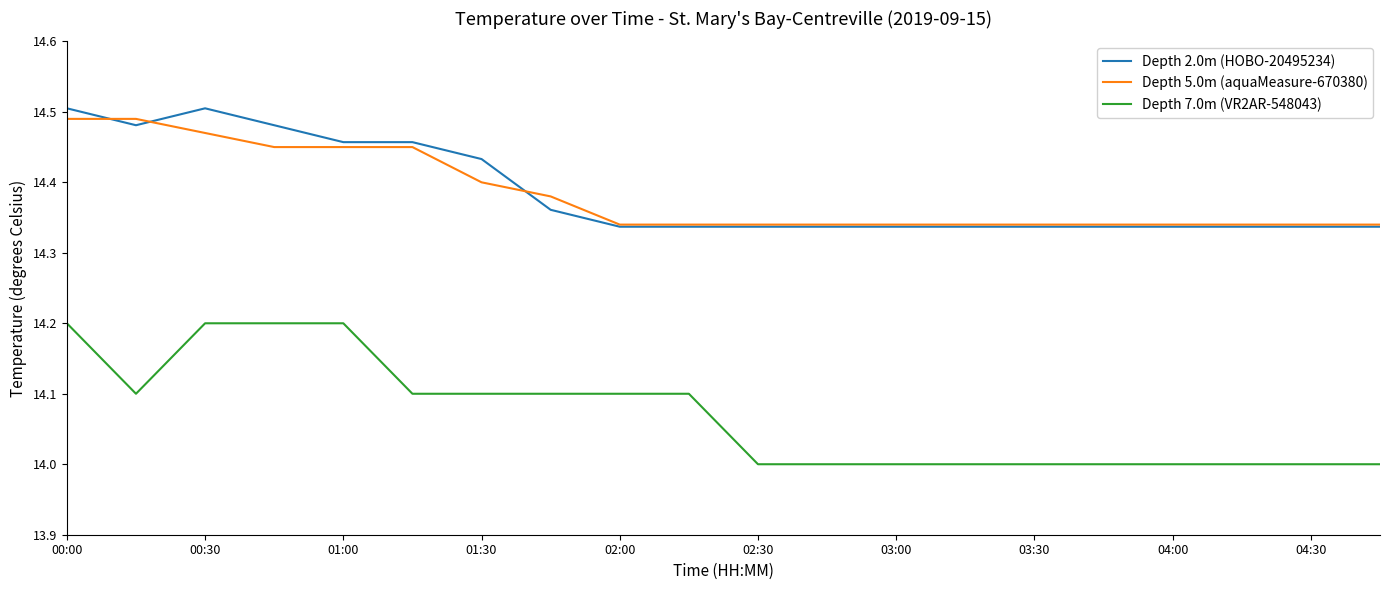

What is the minimum value shown in the chart?

14.0